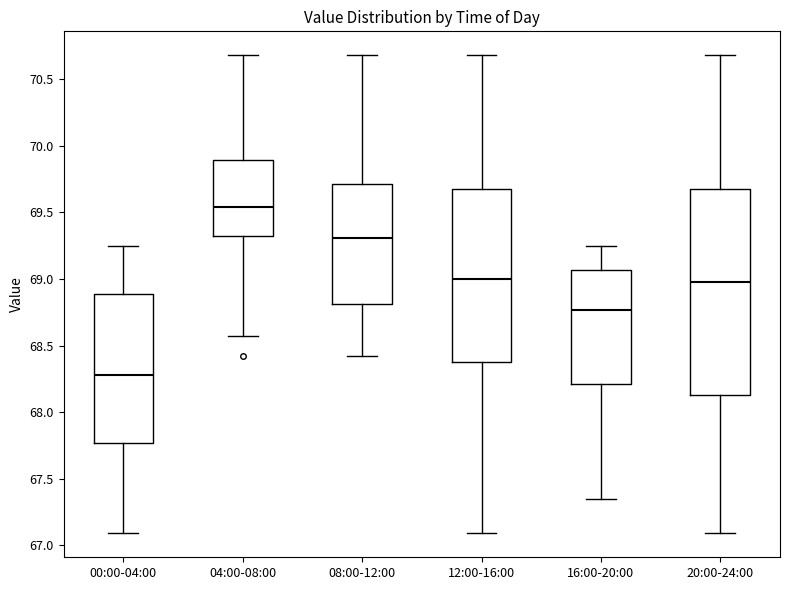

Reading left to right, read every box against the y-axis: the position of its median line, the range the box covers, and the ends of its whiskers. The values are not printed on the chart, so give them approximately, as read against the axis.

00:00-04:00: median 68.30, box 67.75 to 68.90, whiskers 67.10 to 69.25
04:00-08:00: median 69.55, box 69.35 to 69.90, whiskers 68.55 to 70.70
08:00-12:00: median 69.30, box 68.80 to 69.70, whiskers 68.40 to 70.70
12:00-16:00: median 69.00, box 68.40 to 69.70, whiskers 67.10 to 70.70
16:00-20:00: median 68.75, box 68.20 to 69.05, whiskers 67.35 to 69.25
20:00-24:00: median 69.00, box 68.15 to 69.70, whiskers 67.10 to 70.70